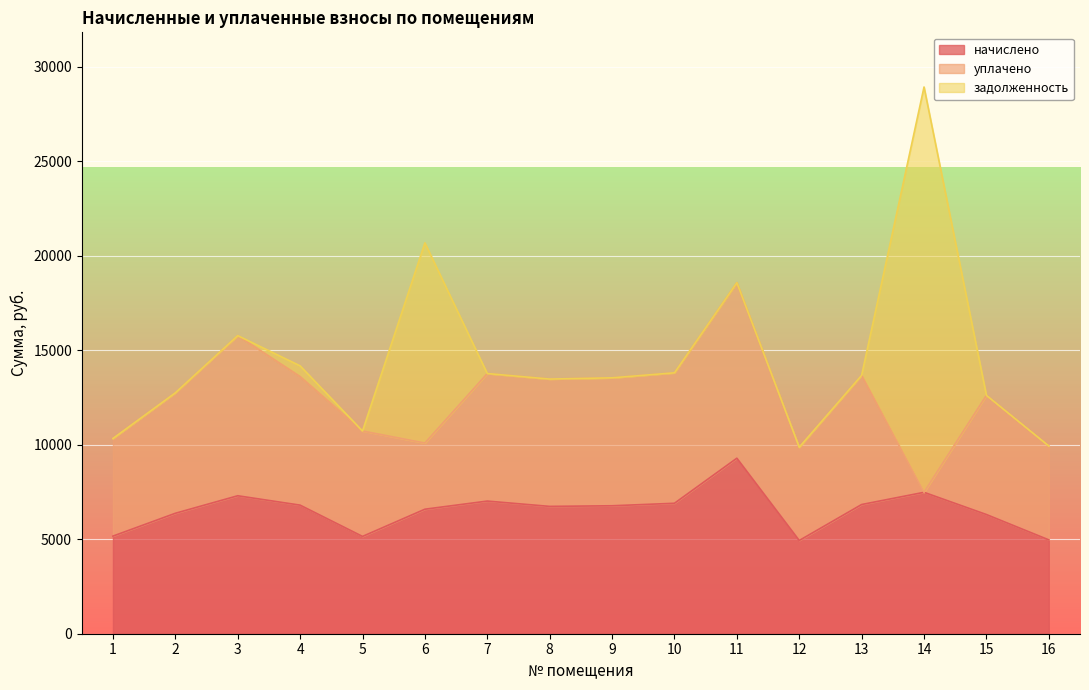

Rank the categories by начислено value from highest to lowest.

11, 14, 3, 7, 10, 13, 4, 9, 8, 6, 2, 15, 1, 5, 16, 12